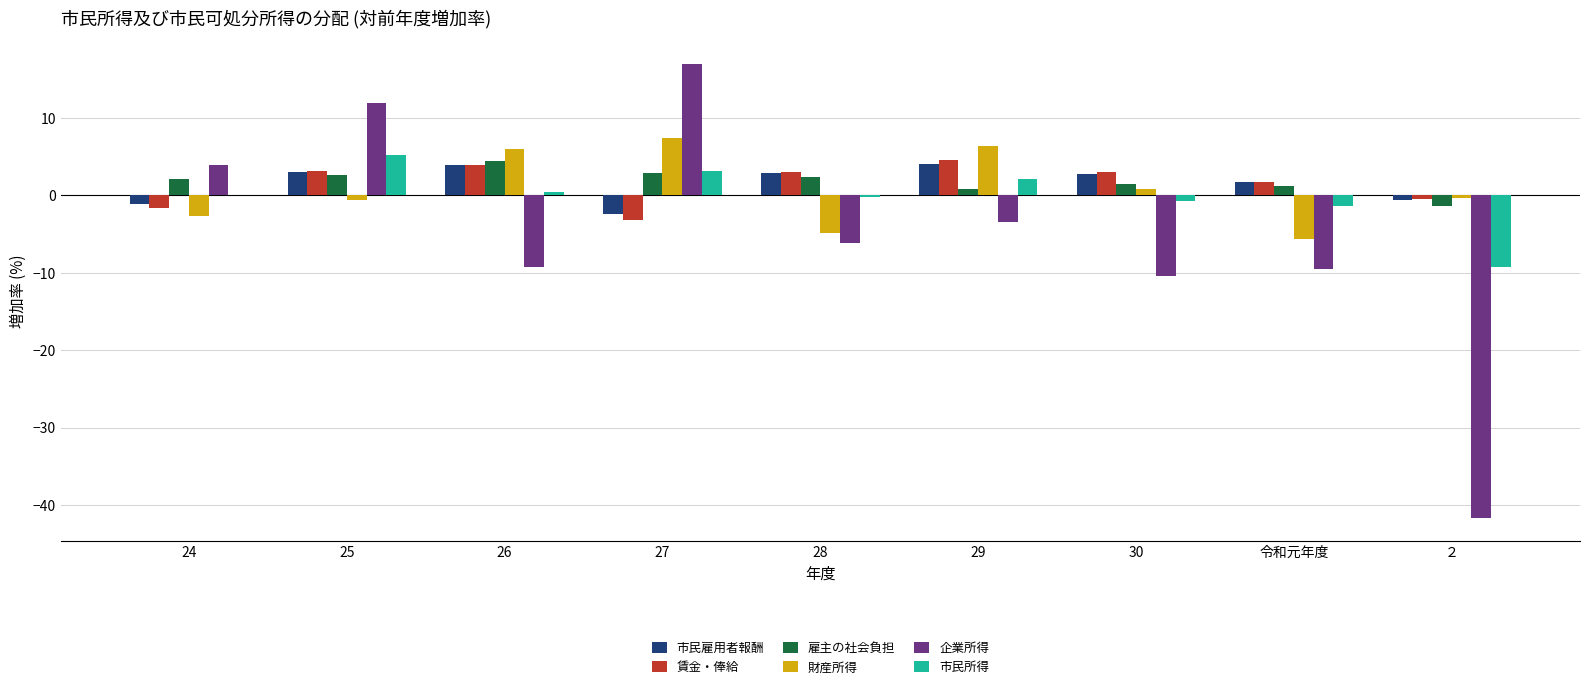

What is the maximum value shown in the chart?

17.0